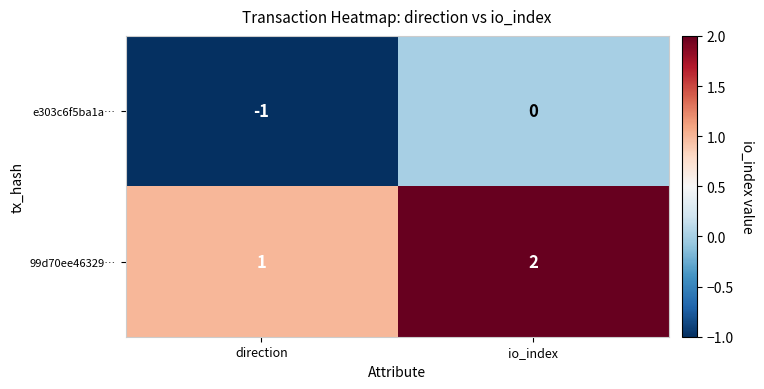

At io_index, list the series in order from largest to smallest.

99d70ee46329…, e303c6f5ba1a…